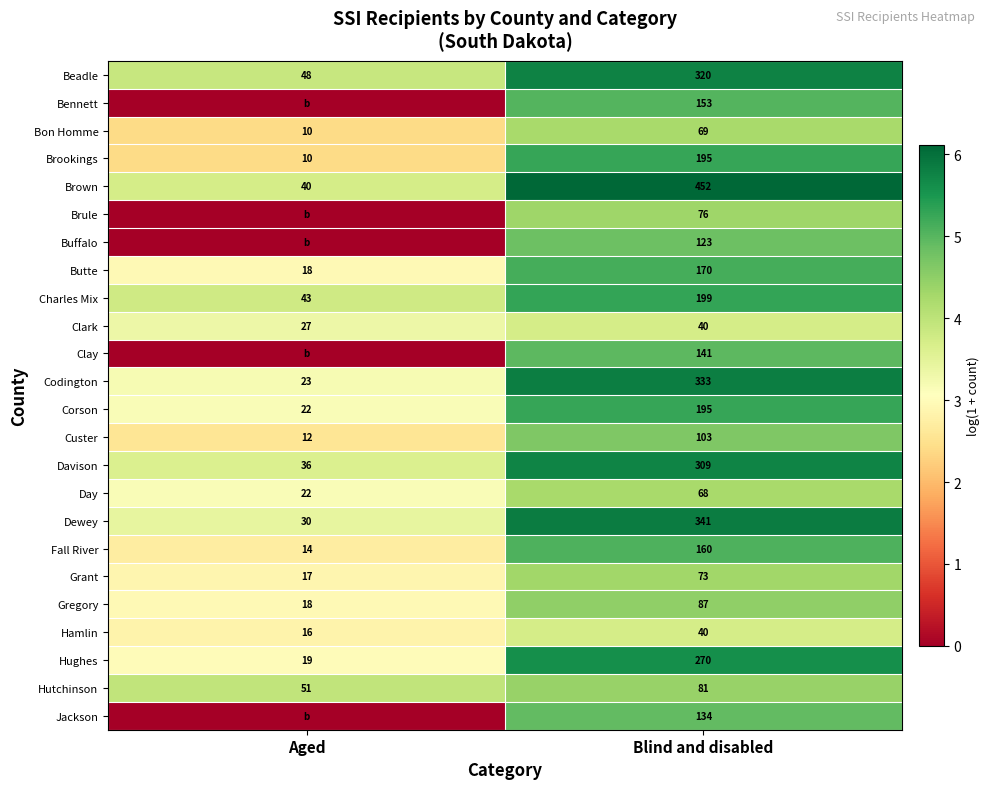

What is the average value of the Codington series?

178